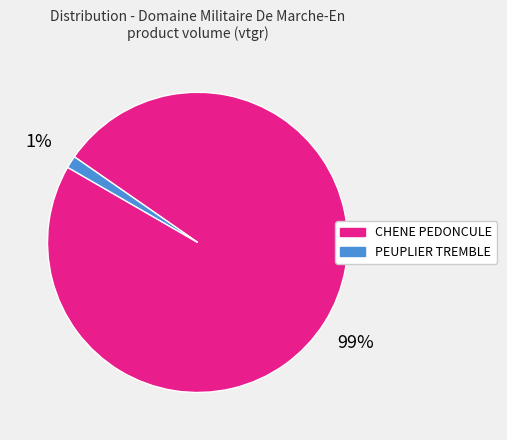

Do CHENE PEDONCULE and PEUPLIER TREMBLE together represent more than half of the pie?

Yes